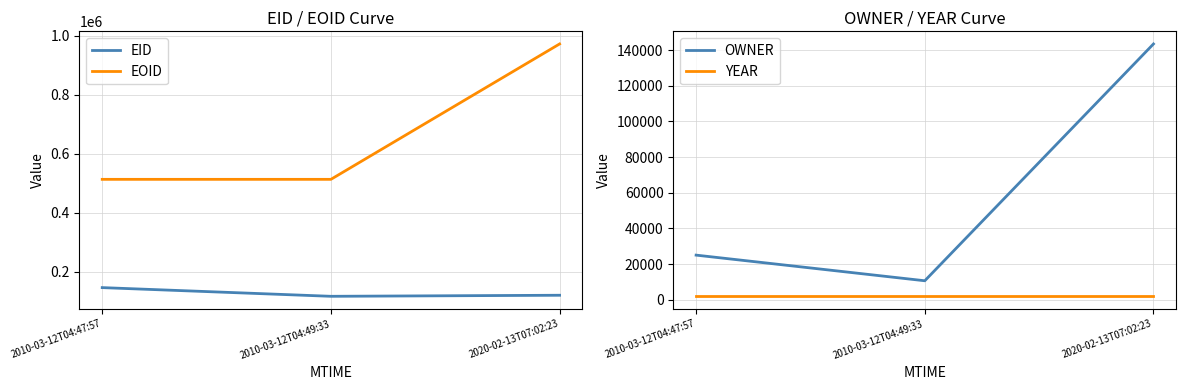

Reading left to right, list all the values displayed in this chart.

EID: 145871	116419	119966
EOID: 512839	512840	971743
OWNER: 25080	10715	143414
YEAR: 2006	2006	2006